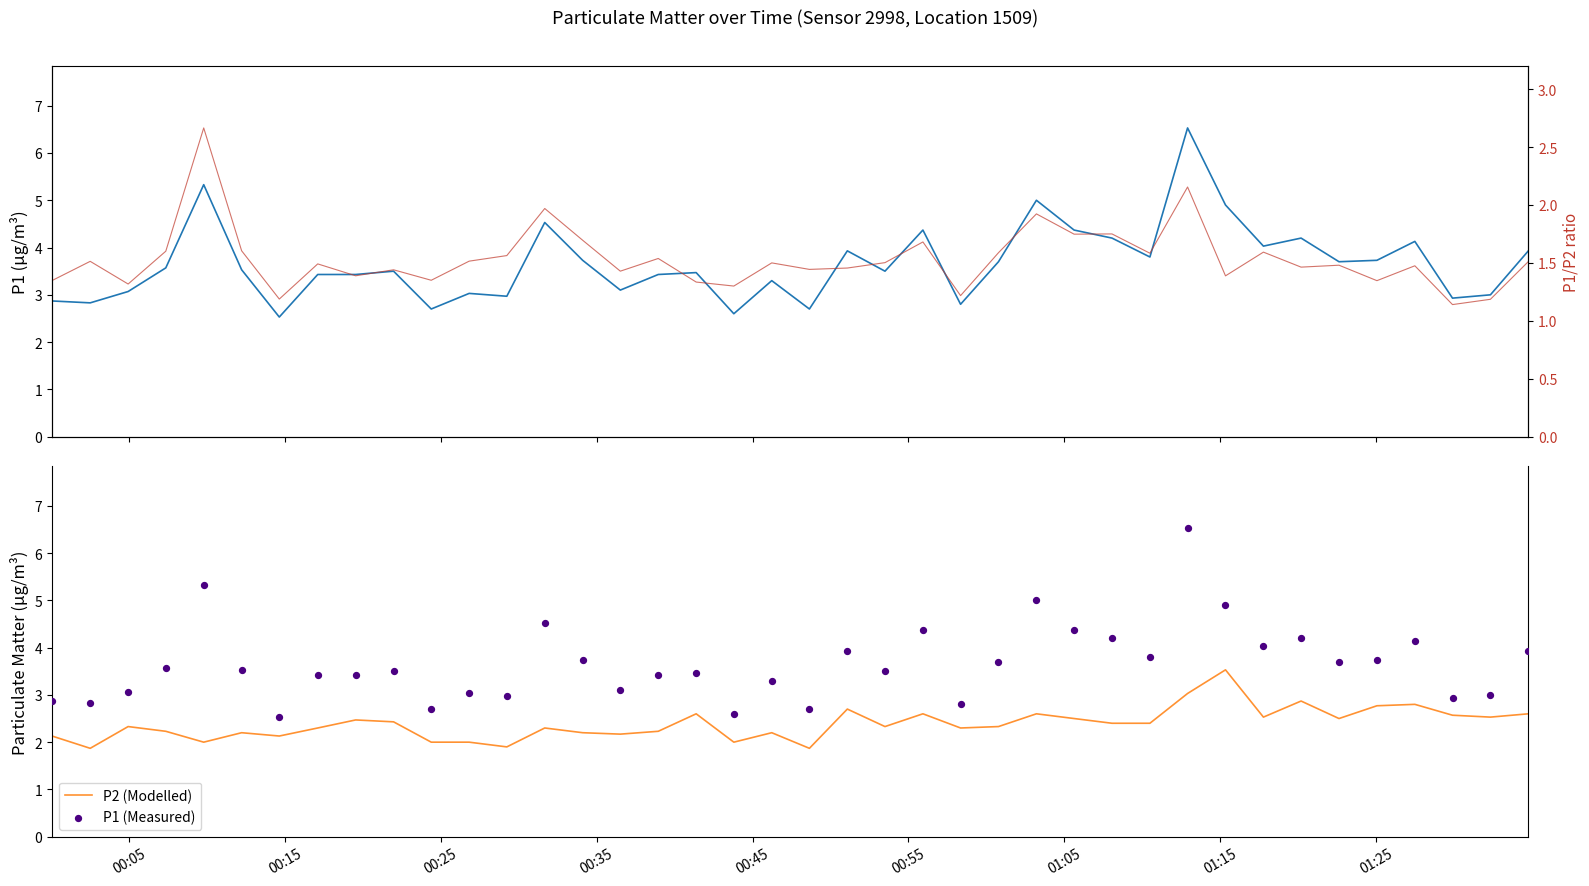

Which series contains the highest Y value?

P1